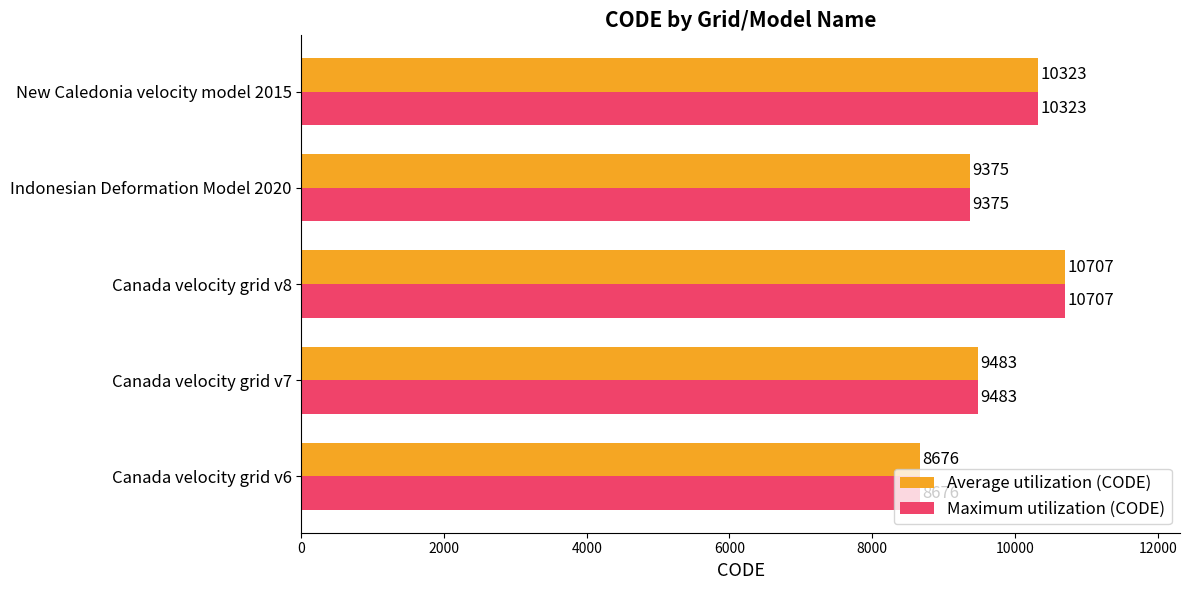

List the labels in order of Average utilization (CODE) value, largest first.

Canada velocity grid v8, New Caledonia velocity model 2015, Canada velocity grid v7, Indonesian Deformation Model 2020, Canada velocity grid v6